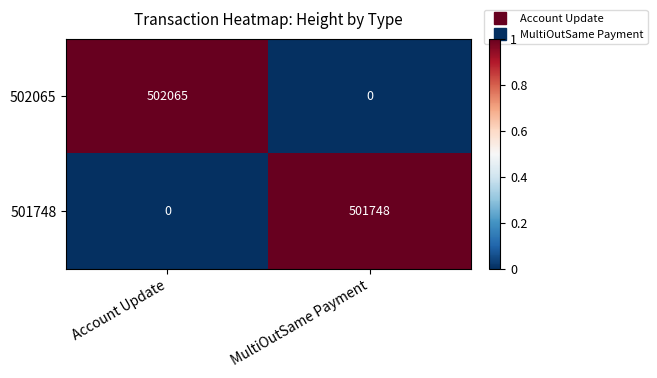

Which series has the largest total across all categories?

502065